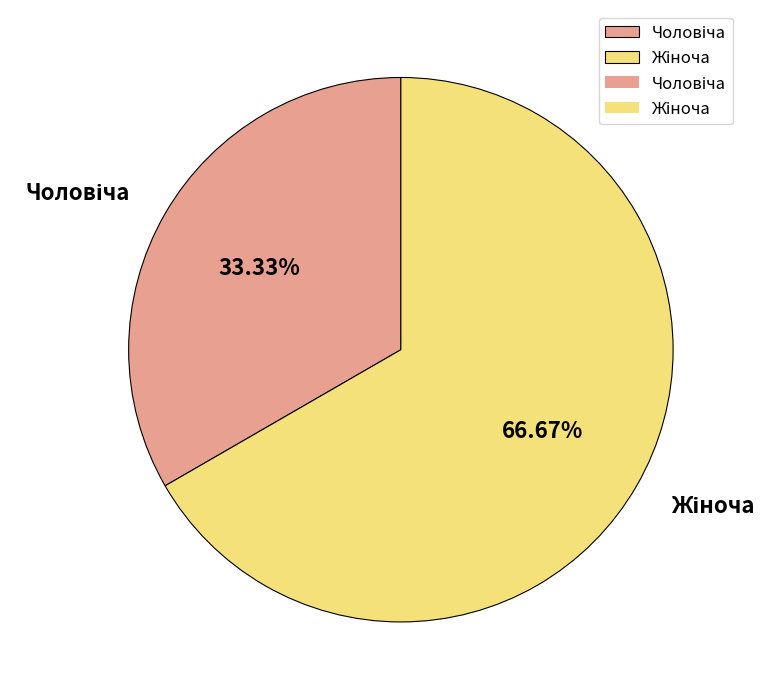

To the nearest percent, what is the average slice percentage?

50%